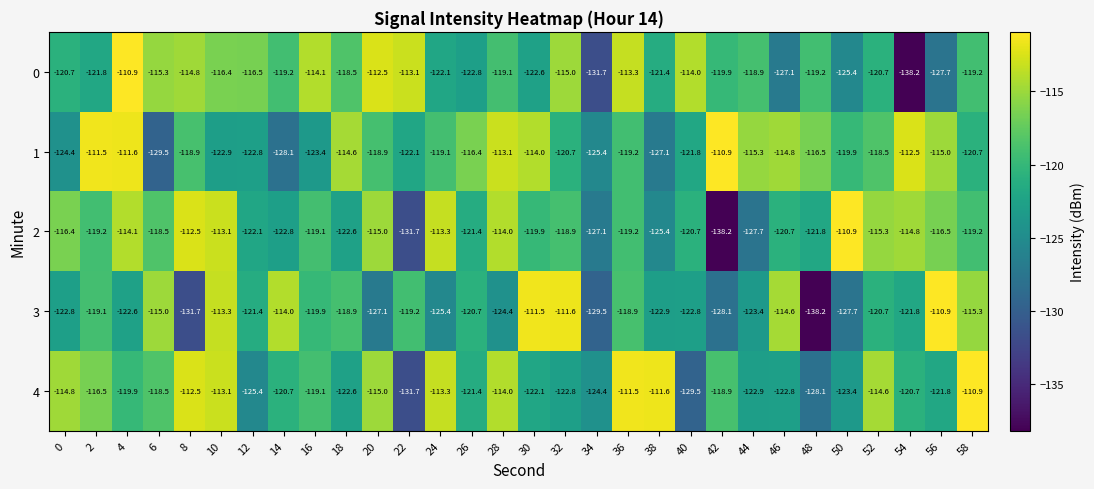

What is the maximum value shown in the chart?

-110.9